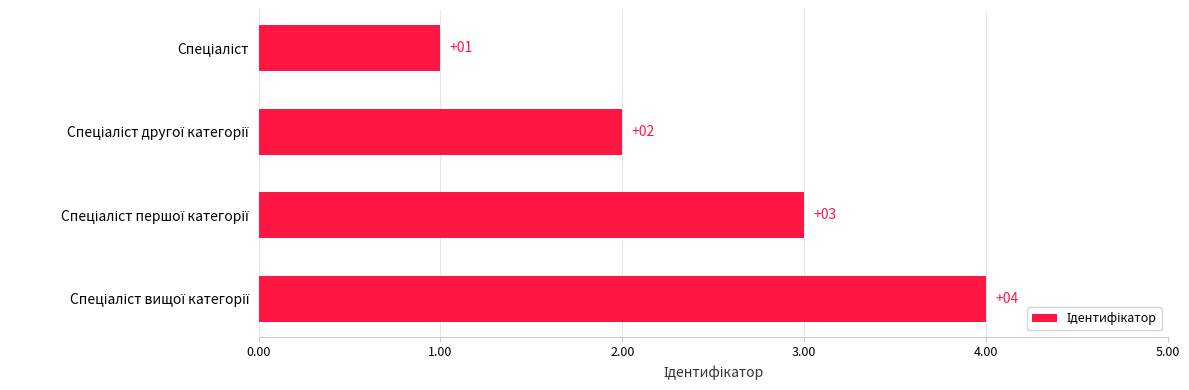

What is the difference between the second highest and minimum values?

2